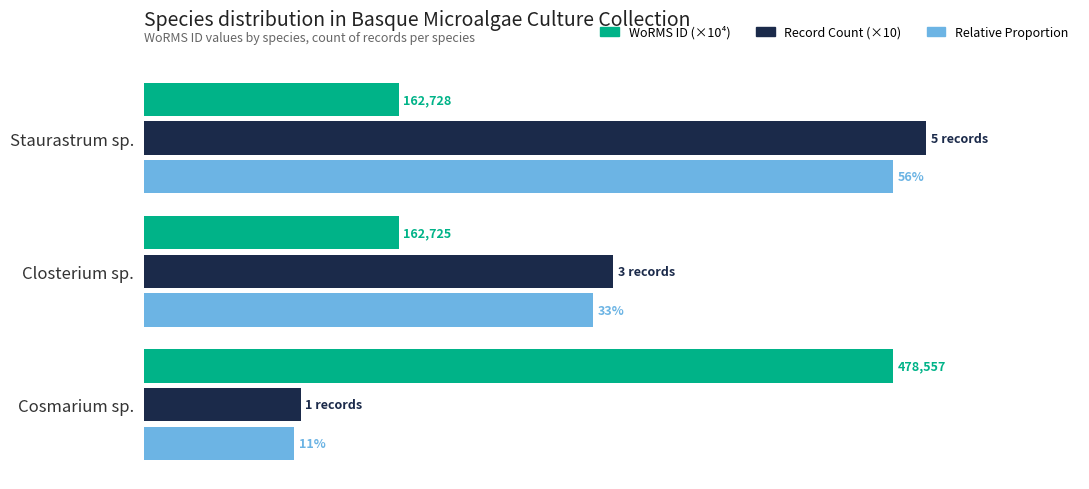

What are all the series names shown in the legend?

WoRMS ID (×10⁴), Record Count (×10), Relative Proportion